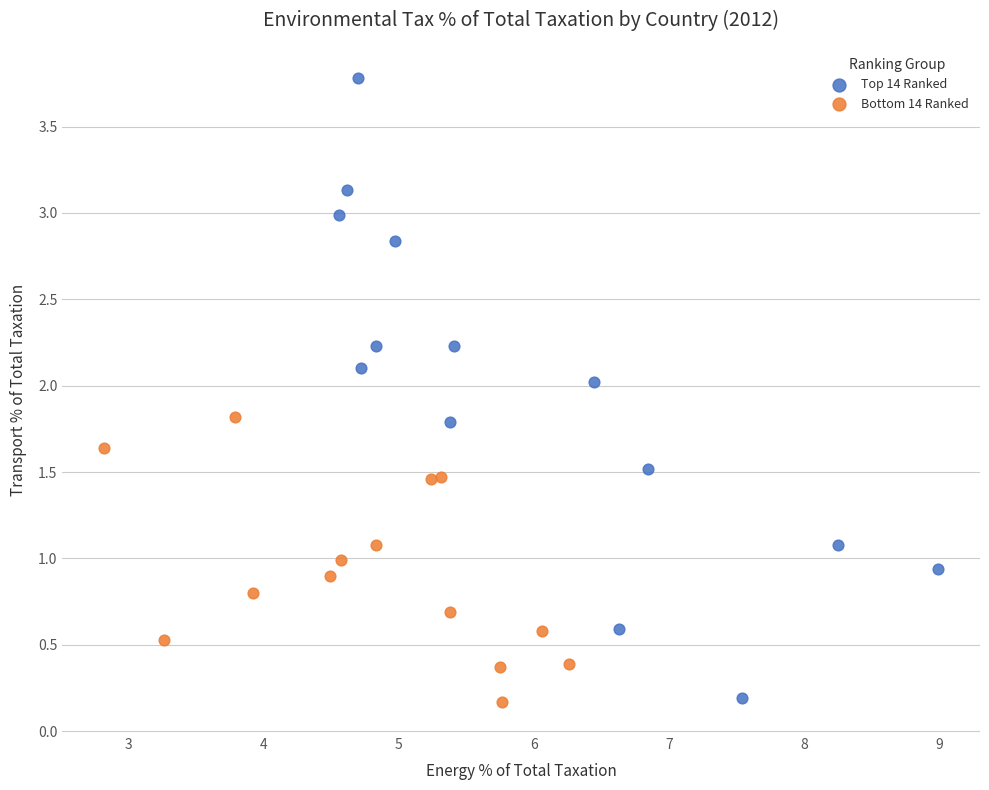

Which series reaches the maximum Y coordinate?

Top 14 Ranked